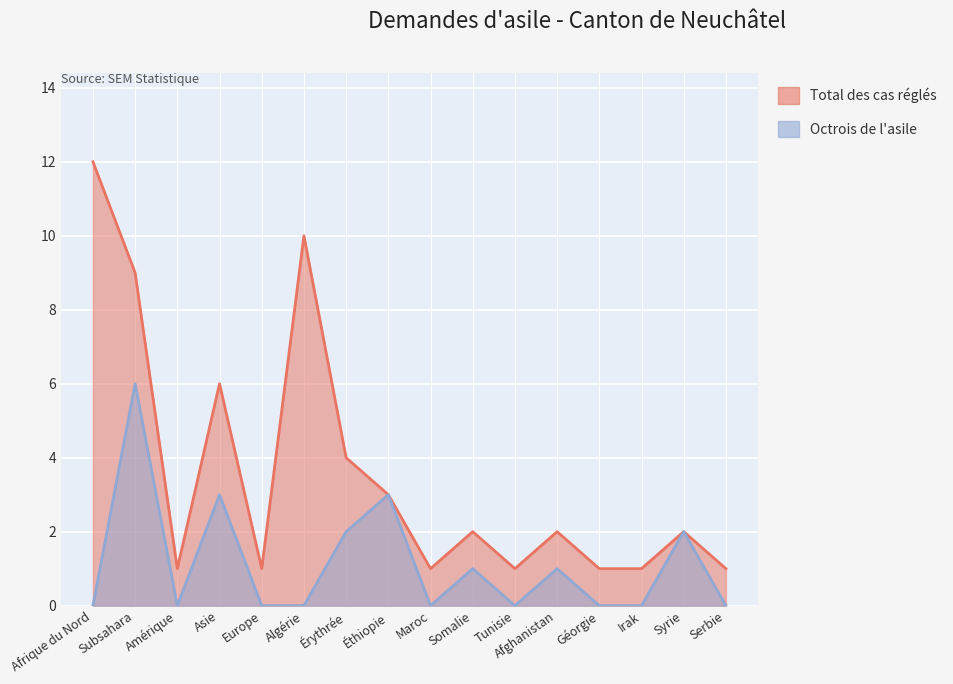

The Total des cas réglés series shows 0 at Irak. True or false?

False